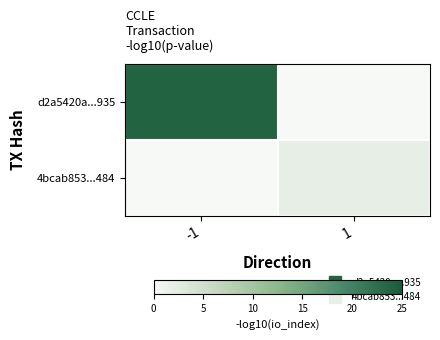

Which series has the largest total across all categories?

d2a5420a...935